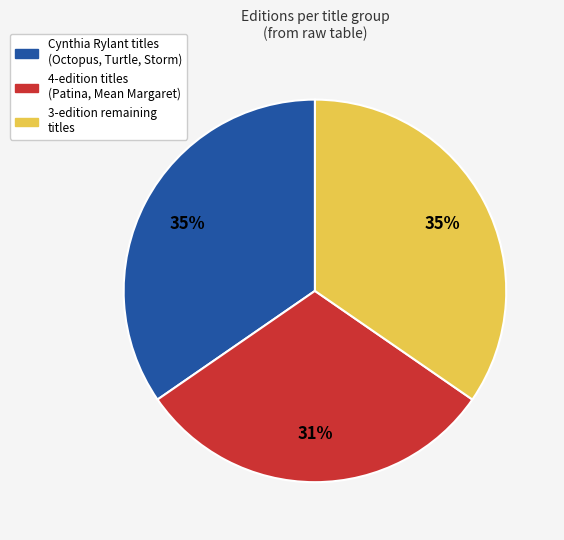

To the nearest percent, what is the average slice percentage?

33%